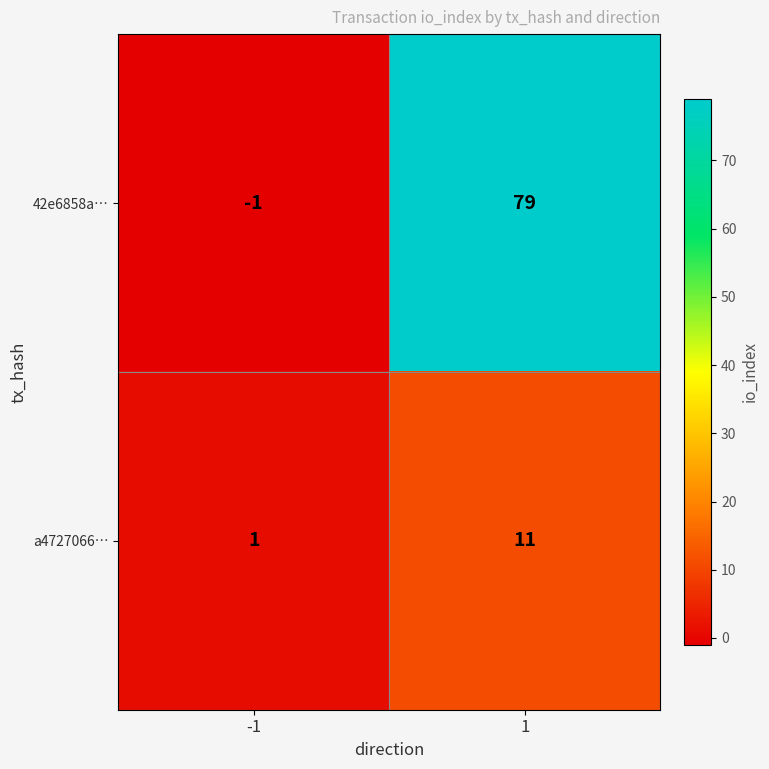

What is the difference between the maximum and minimum values in the 42e6858a… series?

80